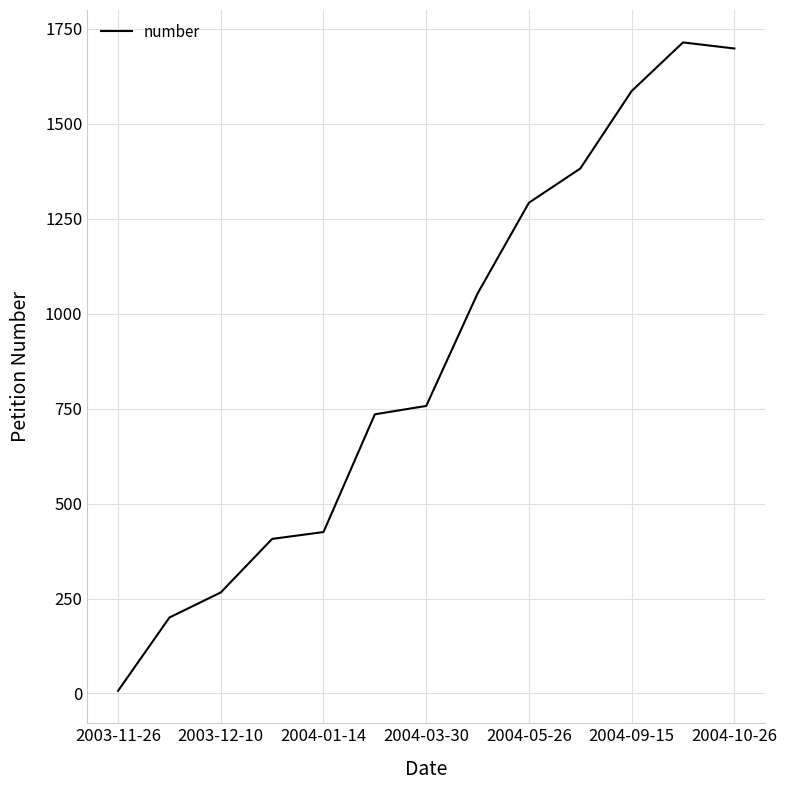

What is the difference between the maximum and minimum values?

1707